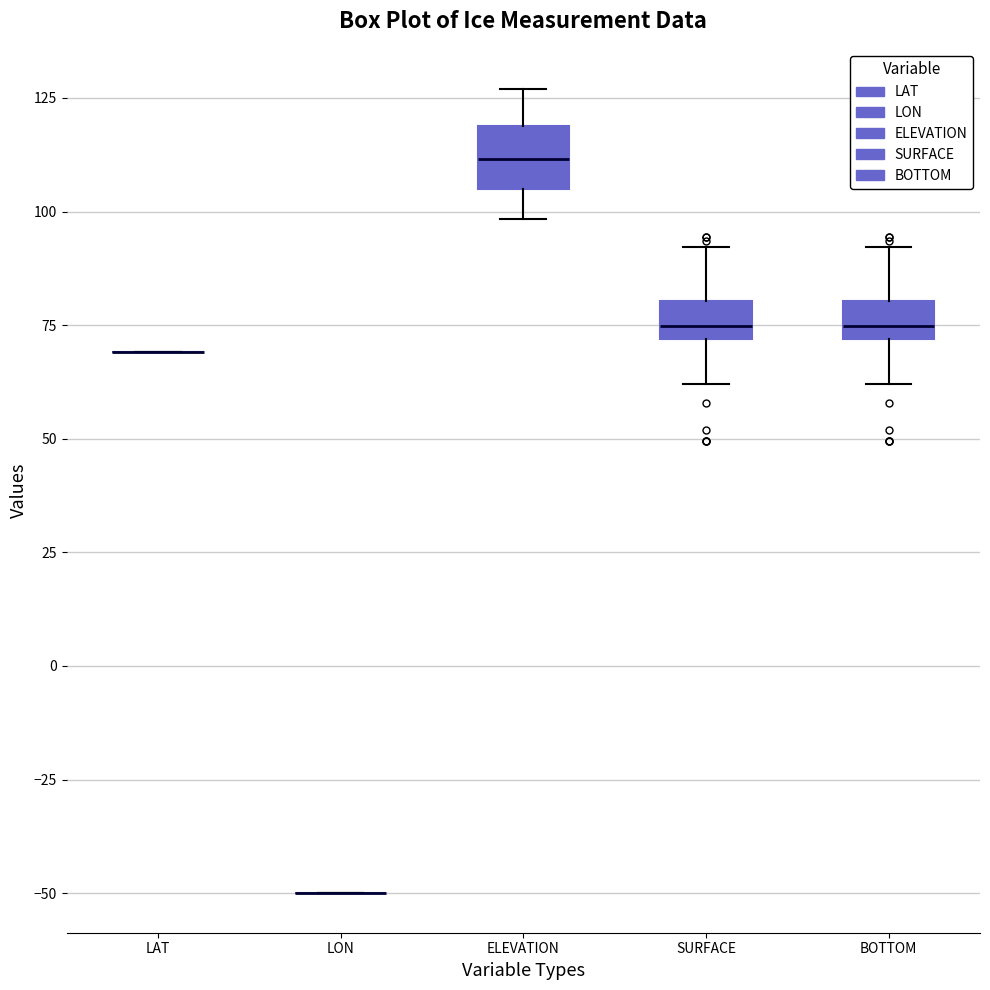

Reading left to right, read every box against the y-axis: the position of its median line, the range the box covers, and the ends of its whiskers. The values are not printed on the chart, so give them approximately, as read against the axis.

LAT: box collapsed to a line at 70, whiskers 70 to 70
LON: box collapsed to a line at -50, whiskers -50 to -50
ELEVATION: median 110, box 105 to 120, whiskers 100 to 125
SURFACE: median 75, box 70 to 80, whiskers 60 to 90
BOTTOM: median 75, box 70 to 80, whiskers 60 to 90